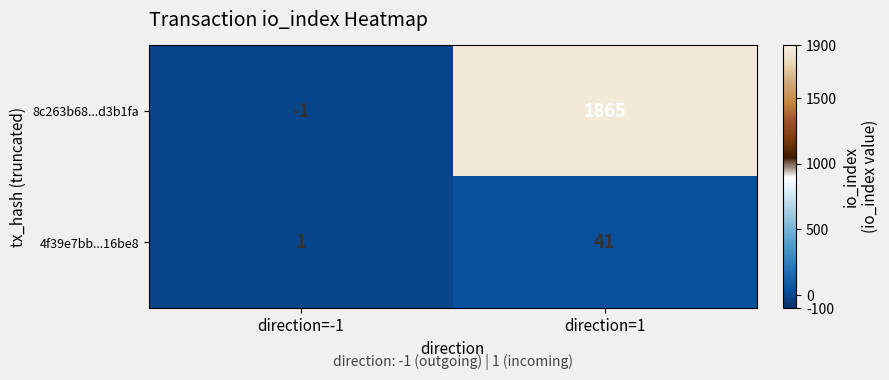

Reading left to right, extract all data points from this chart.

8c263b68...d3b1fa: direction=-1=-1	direction=1=1865
4f39e7bb...16be8: direction=-1=1	direction=1=41